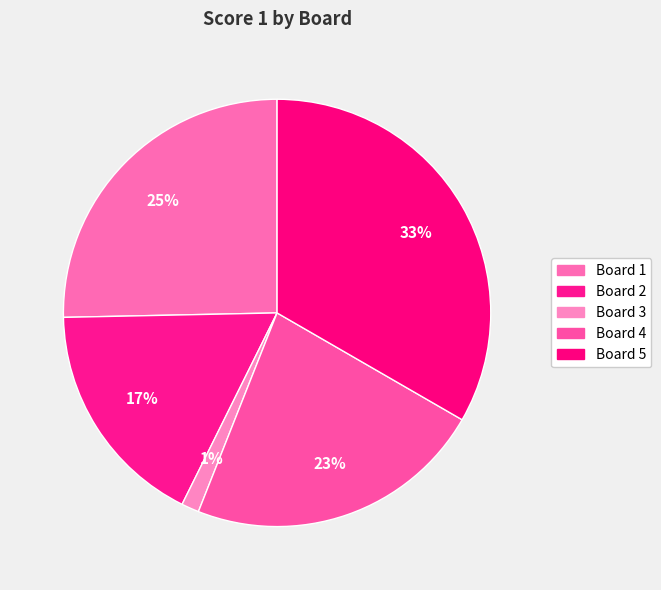

True or false: Board 4 accounts for 34% of the total.

False